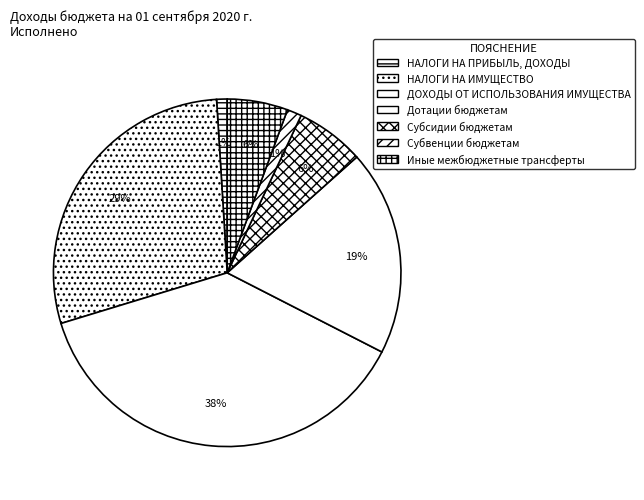

Is there a majority slice in this chart?

No